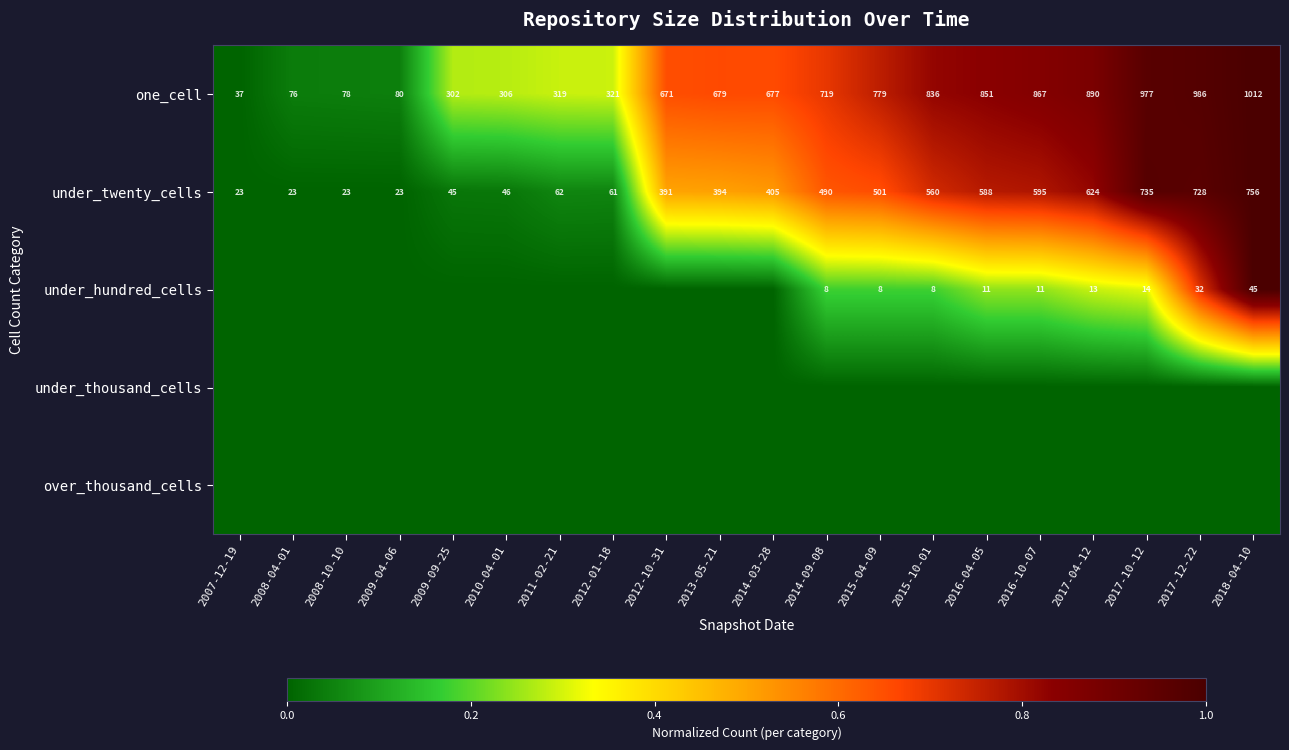

What is the difference between the highest and lowest values at 2014-03-28?

0.7